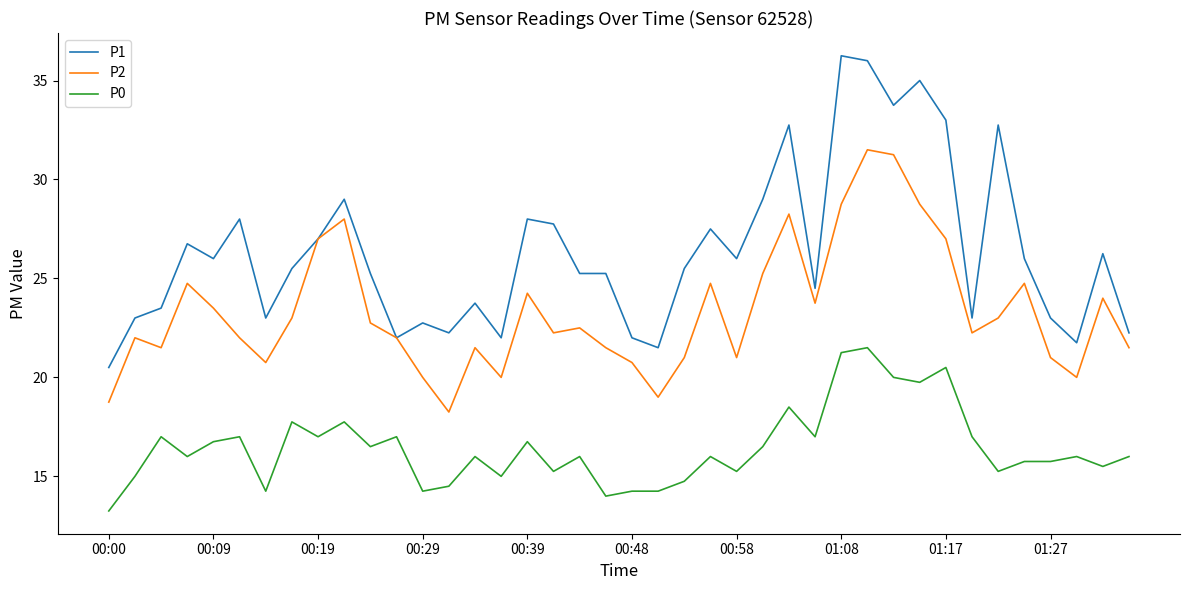

List the series in order of their peak value, highest first.

P1, P2, P0